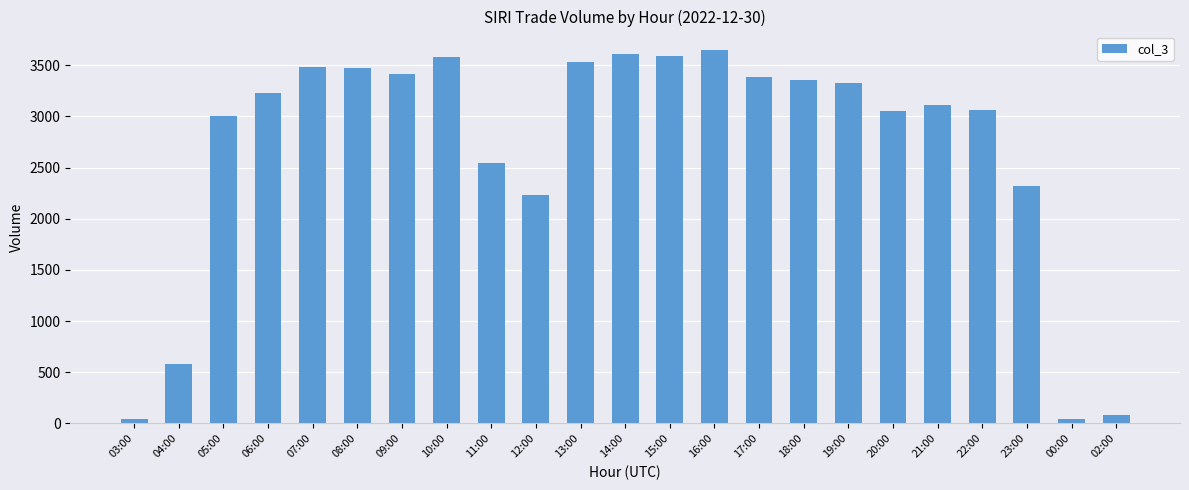

What is the smallest value displayed?

42